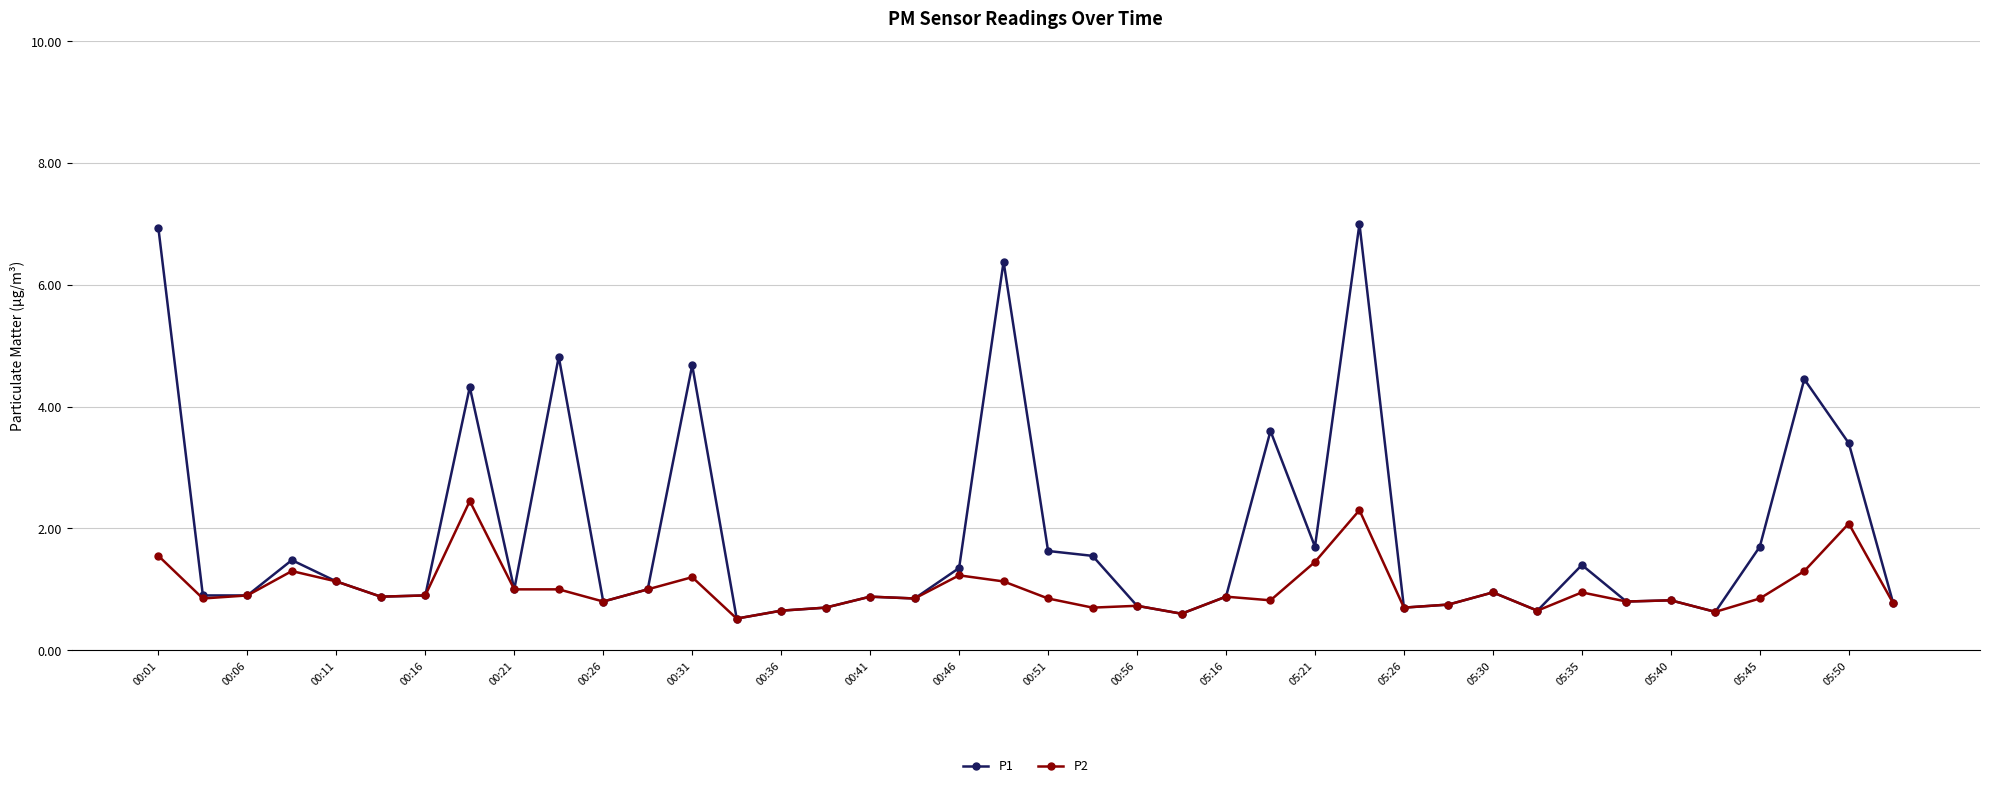

What are all the series names shown in the legend?

P1, P2